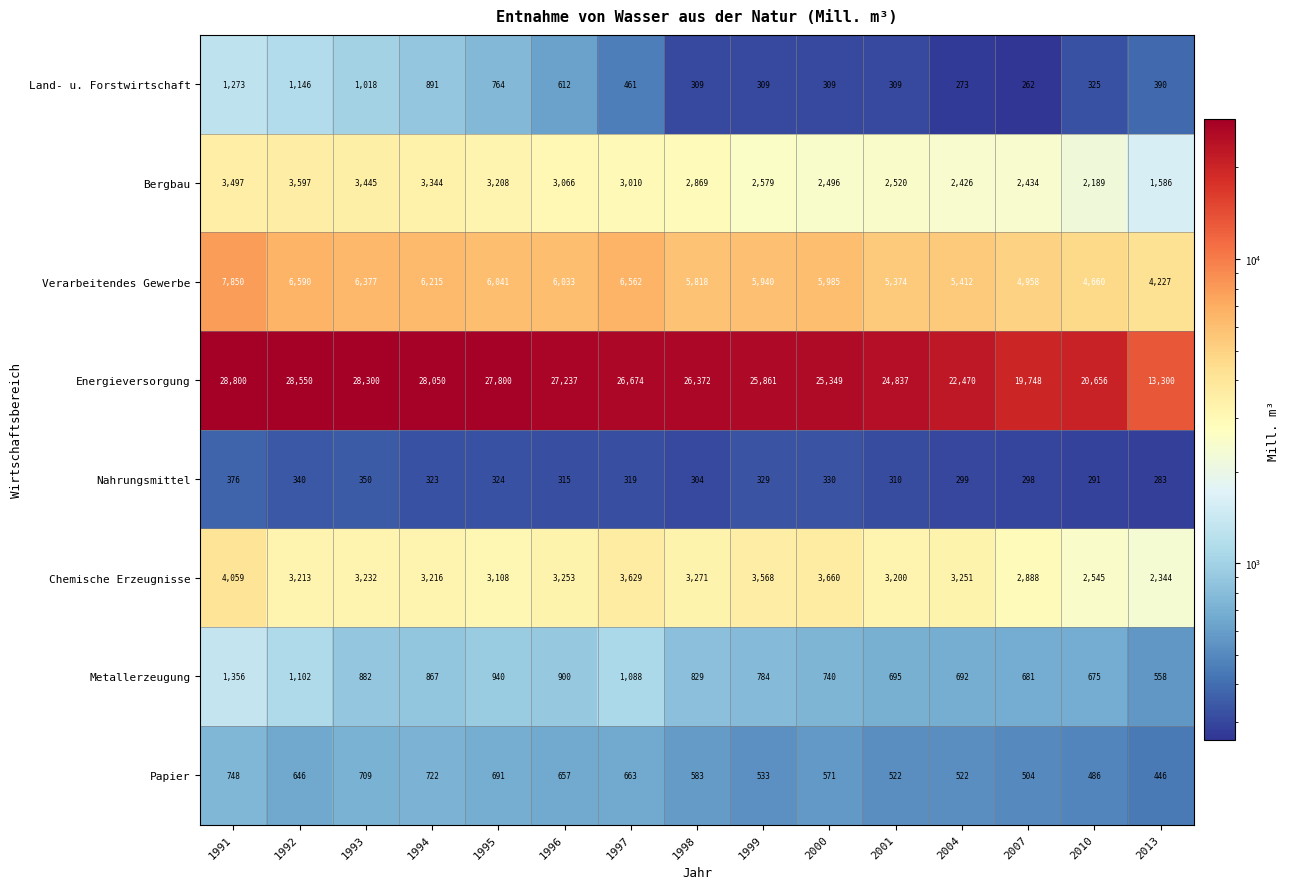

The value of Chemische Erzeugnisse at 1993 is 3232. True or false?

True